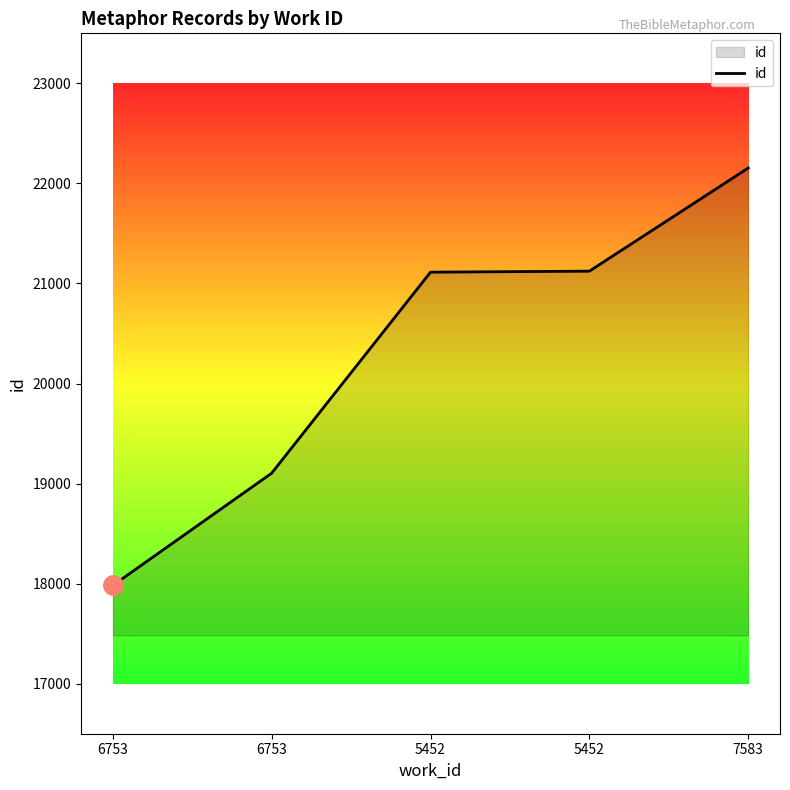

List the labels in order of value, smallest first.

6753, 6753, 5452, 5452, 7583